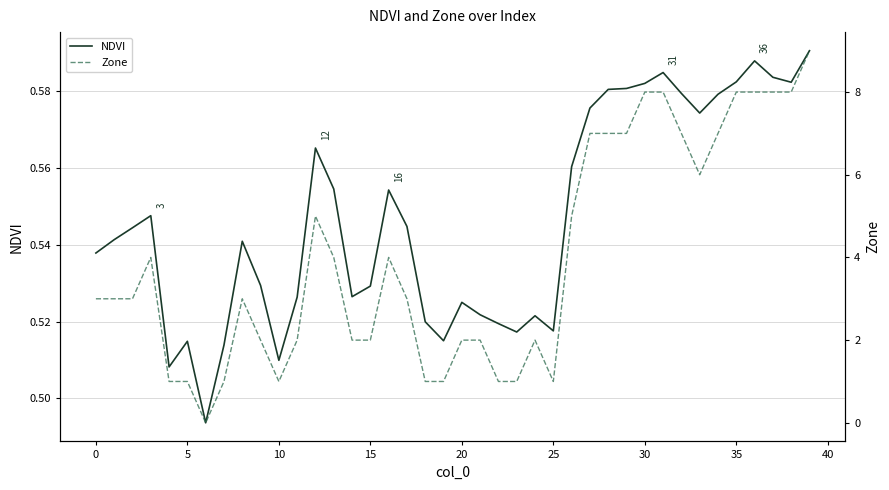

Which series has the largest range (max minus min)?

Zone